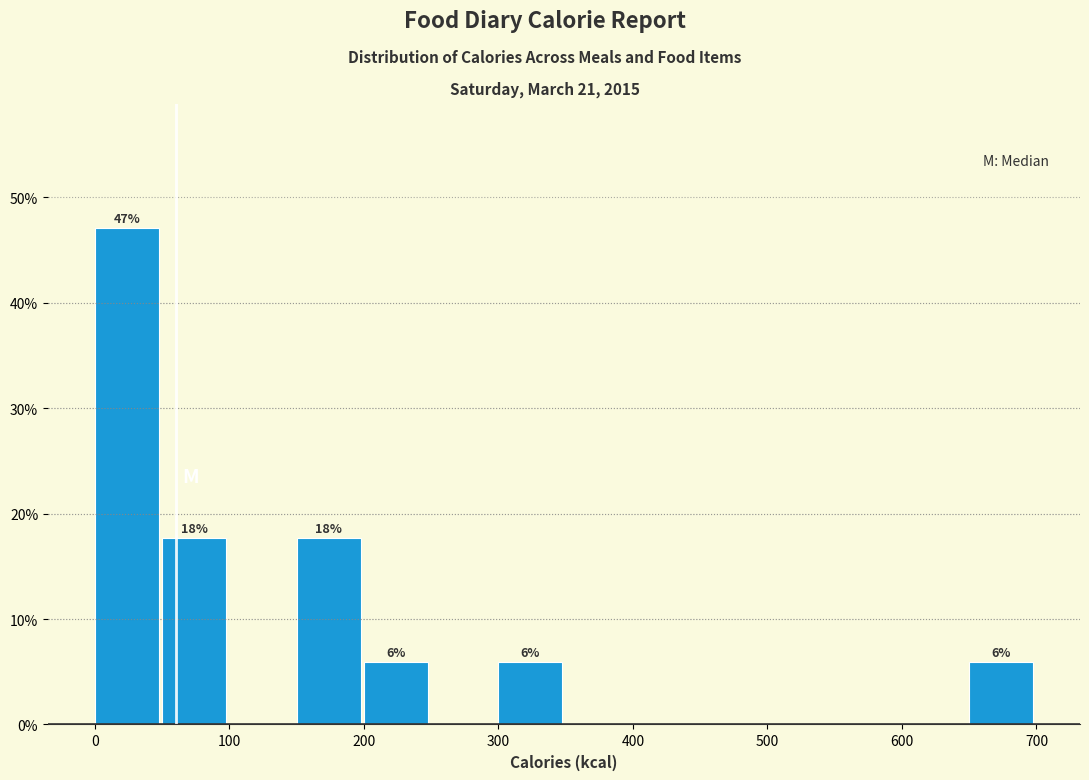

Over which range of the x-axis is the bar tallest?

0 to 50